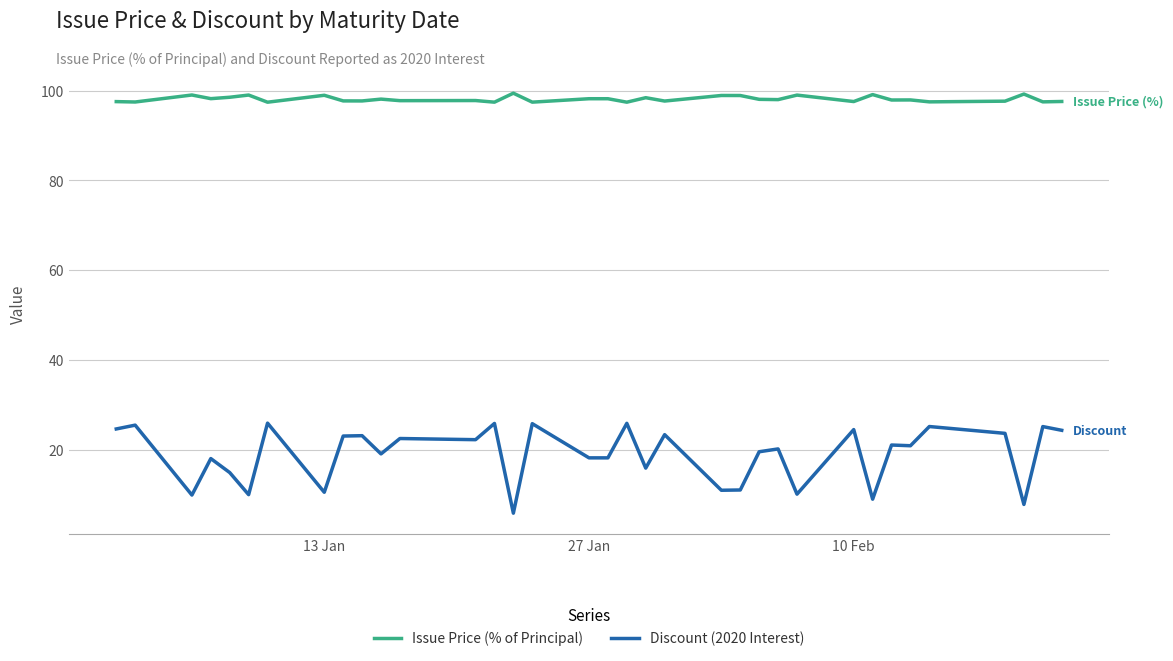

List the series in order of their overall mean, highest first.

Issue Price (% of Principal), Discount (2020 Interest)